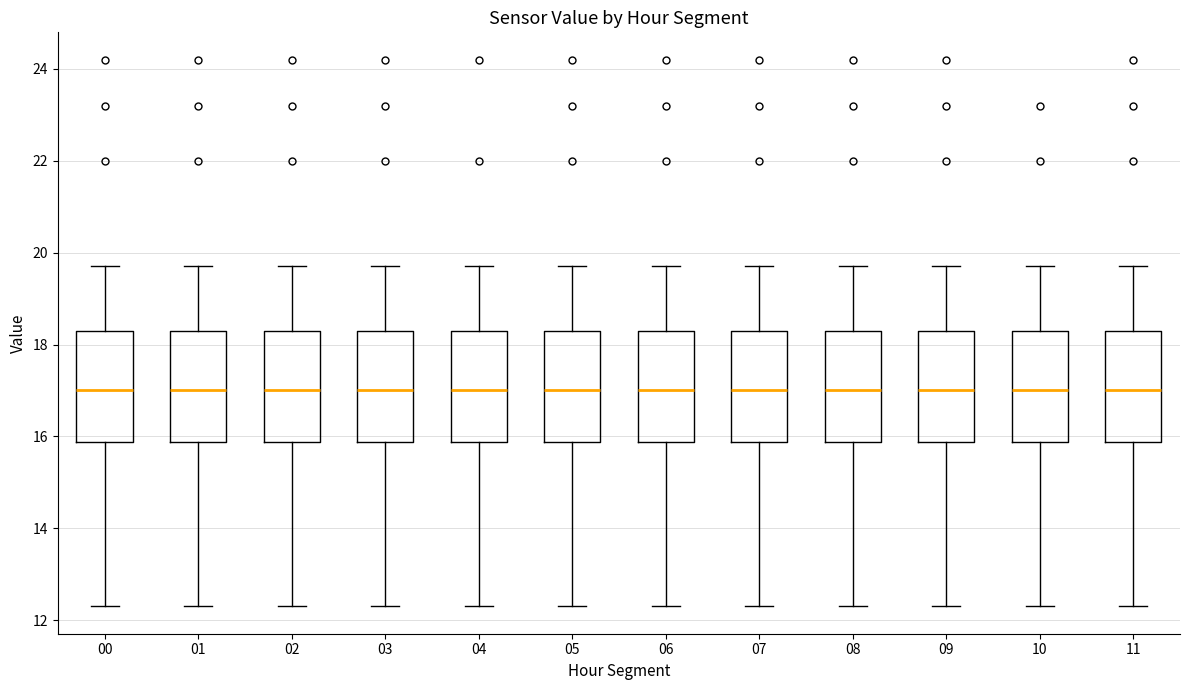

Reading left to right, read every box against the y-axis: the position of its median line, the range the box covers, and the ends of its whiskers. The values are not printed on the chart, so give them approximately, as read against the axis.

00: median 17.0, box 15.8 to 18.4, whiskers 12.4 to 19.8
01: median 17.0, box 15.8 to 18.4, whiskers 12.4 to 19.8
02: median 17.0, box 15.8 to 18.4, whiskers 12.4 to 19.8
03: median 17.0, box 15.8 to 18.4, whiskers 12.4 to 19.8
04: median 17.0, box 15.8 to 18.4, whiskers 12.4 to 19.8
05: median 17.0, box 15.8 to 18.4, whiskers 12.4 to 19.8
06: median 17.0, box 15.8 to 18.4, whiskers 12.4 to 19.8
07: median 17.0, box 15.8 to 18.4, whiskers 12.4 to 19.8
08: median 17.0, box 15.8 to 18.4, whiskers 12.4 to 19.8
09: median 17.0, box 15.8 to 18.4, whiskers 12.4 to 19.8
10: median 17.0, box 15.8 to 18.4, whiskers 12.4 to 19.8
11: median 17.0, box 15.8 to 18.4, whiskers 12.4 to 19.8